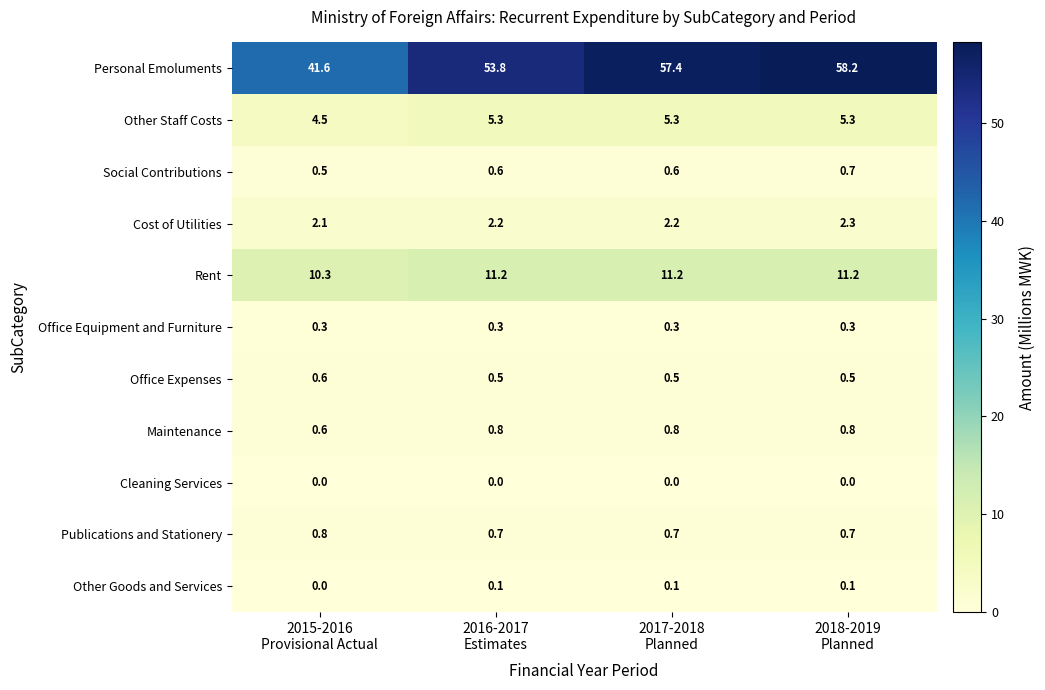

What is the total value across all series at 2015-2016
Provisional Actual?

61.3